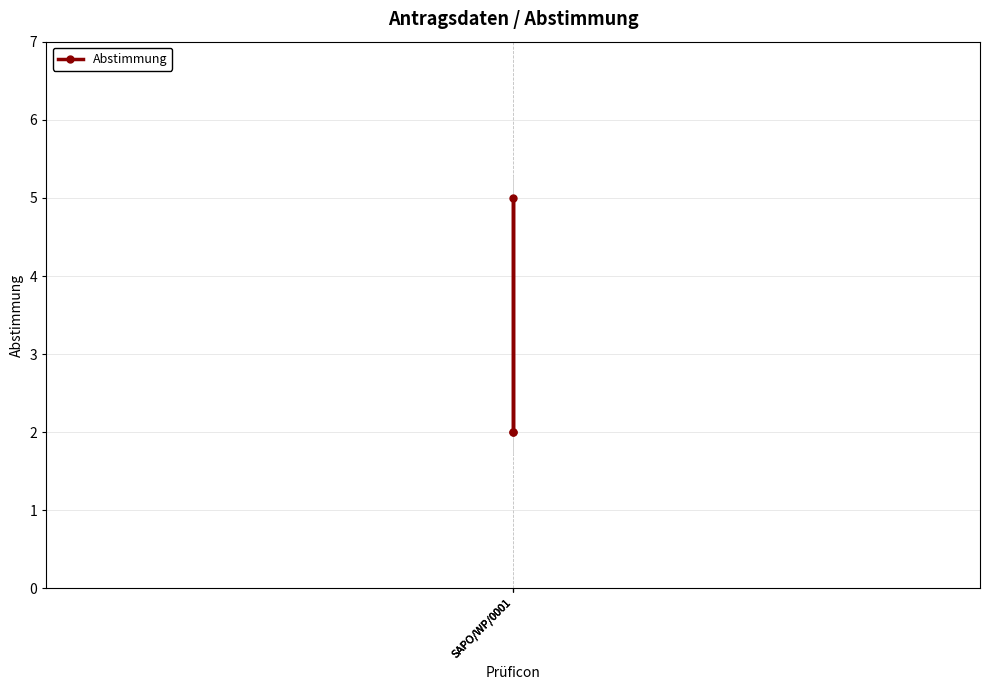

Does the chart have visible grid lines?

Yes